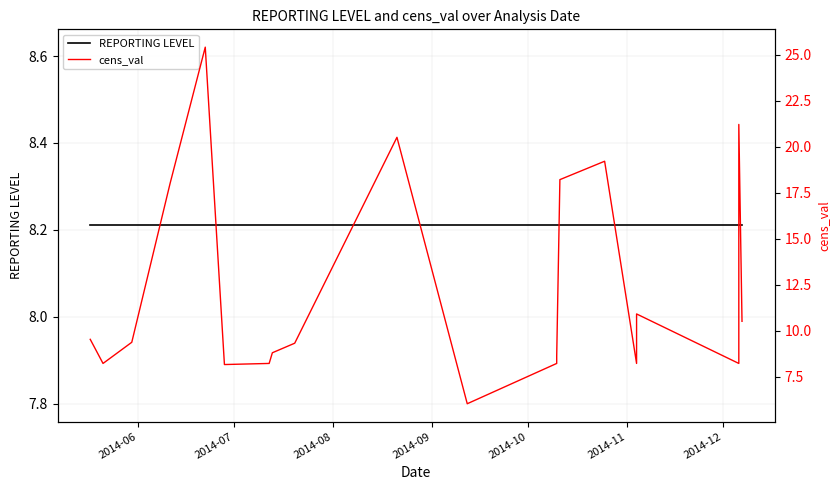

At how many categories does at least one series exceed 23?

1